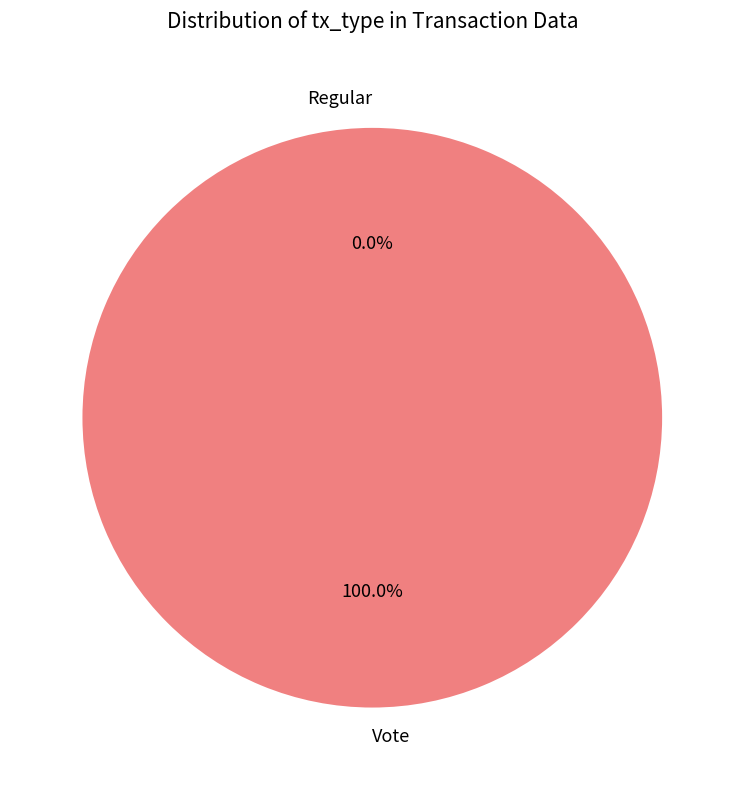

What percentage do Vote and Regular together represent?

100.0%